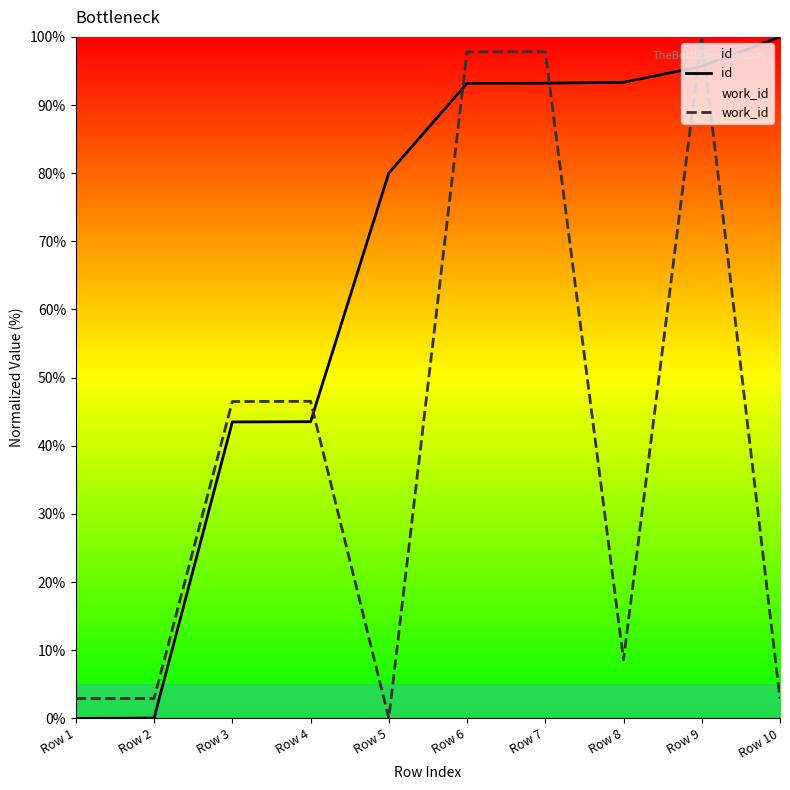

Does the chart have visible grid lines?

No